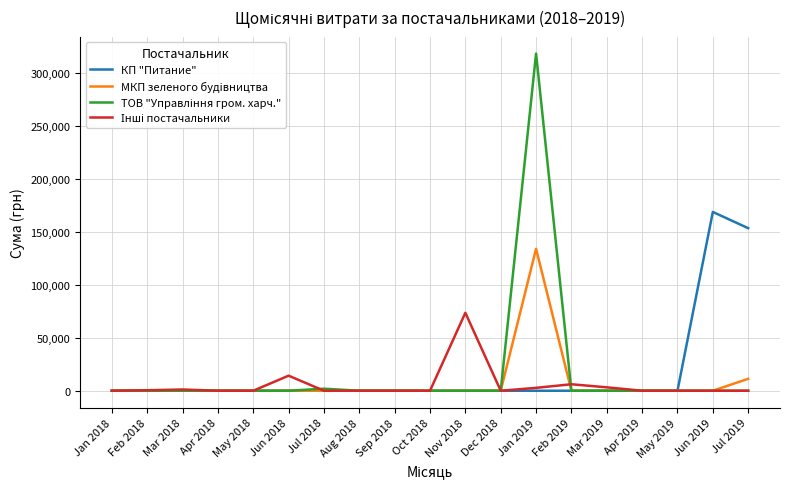

What is the maximum value for КП "Питание"?

168597.0